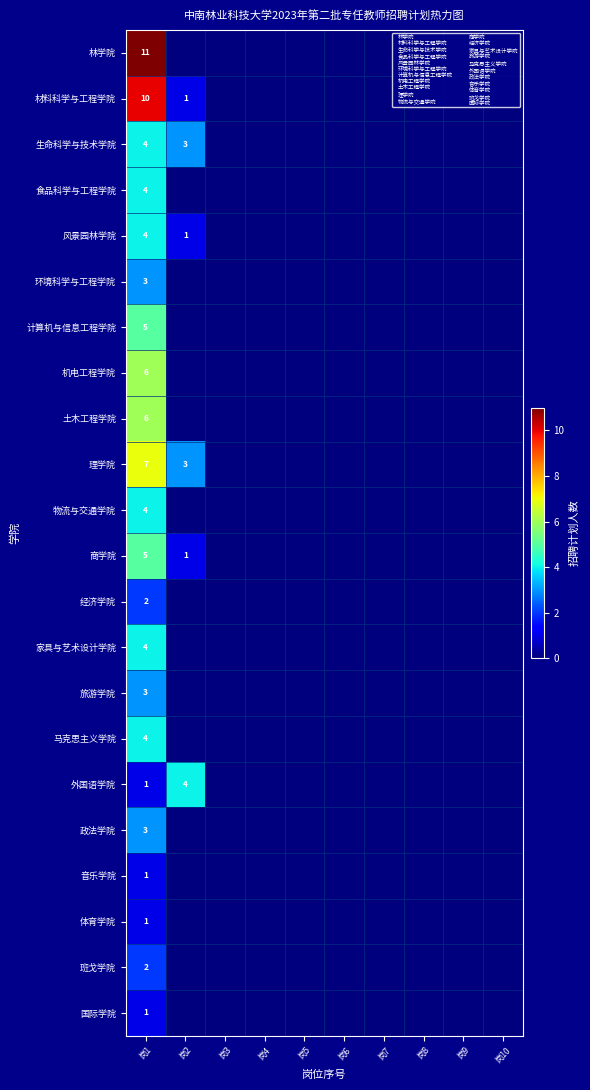

The value of 政法学院 at 岗1 is 3. True or false?

True